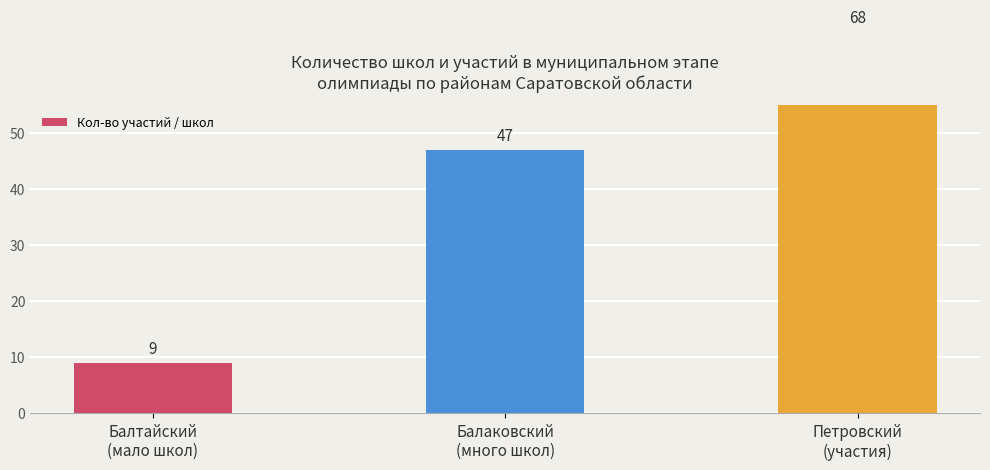

What is the label of the 3rd bar from the left?

Петровский
(участия)